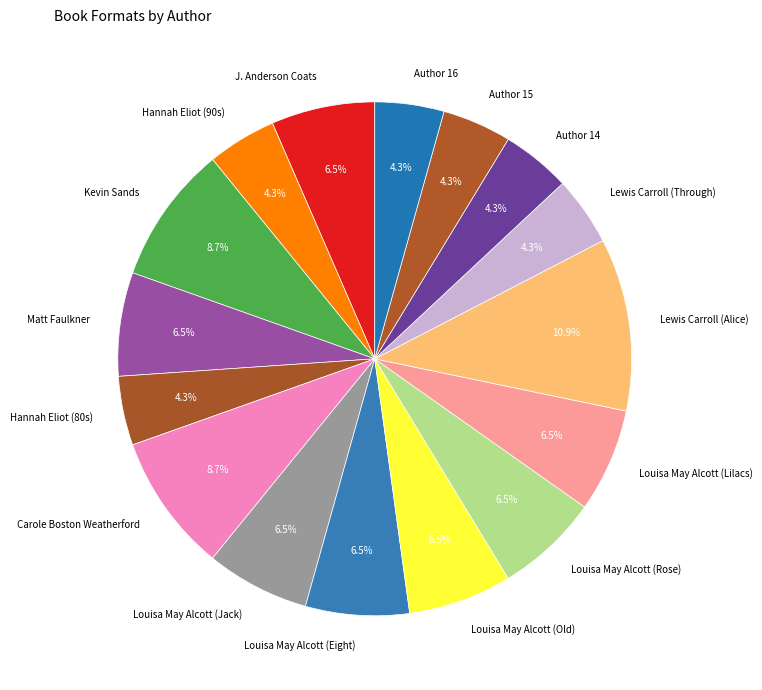

Count the number of slices in the pie.

16